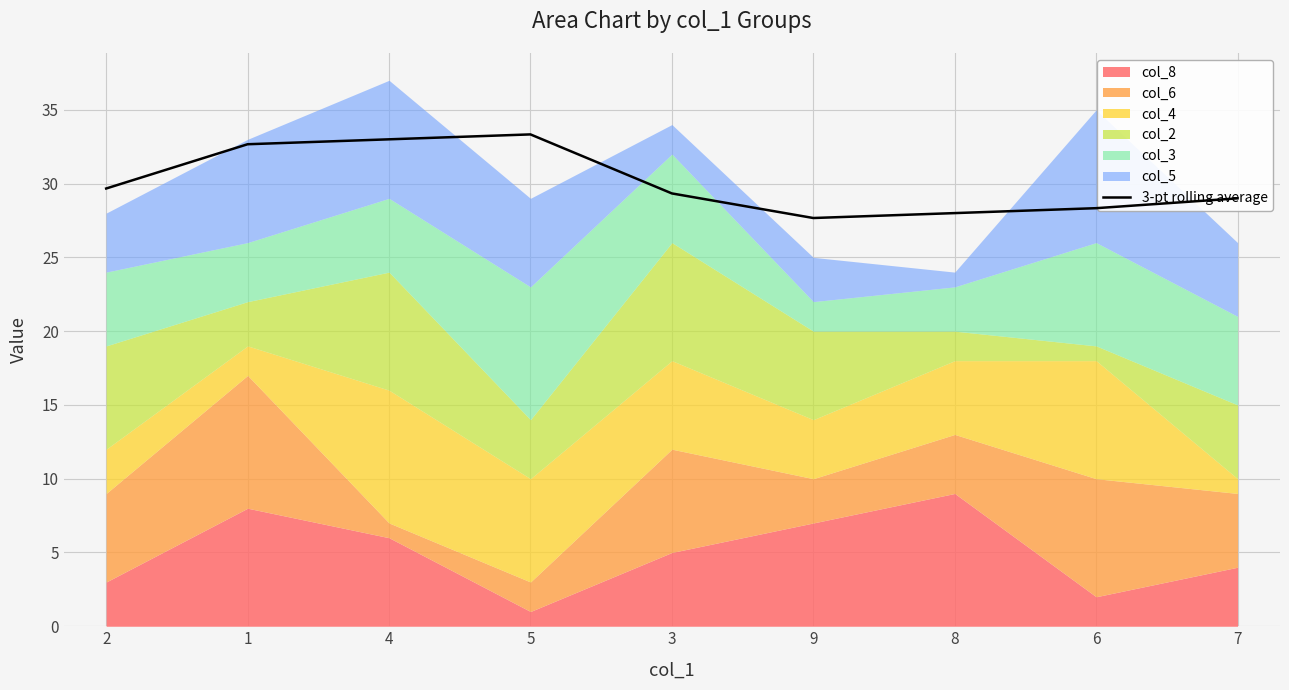

What is the value of the 7th point from the left?

28.0